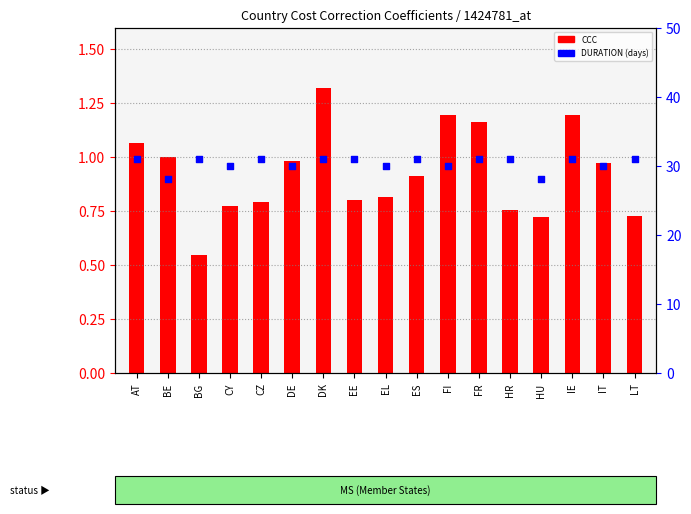

Which series has the largest total across all categories?

DURATION